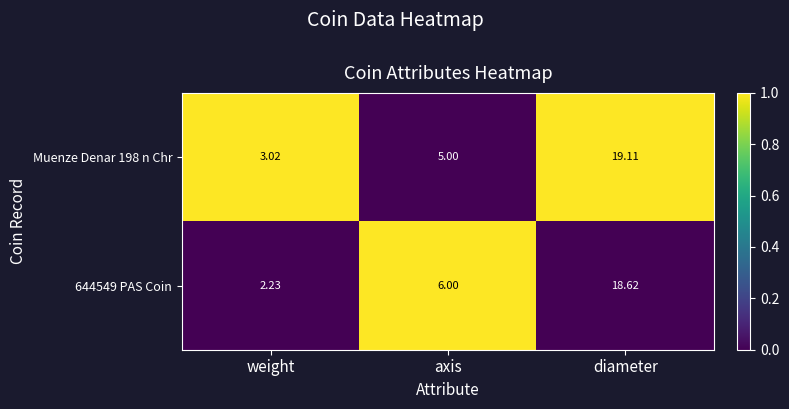

Which series has the largest total across all categories?

Muenze Denar 198 n Chr